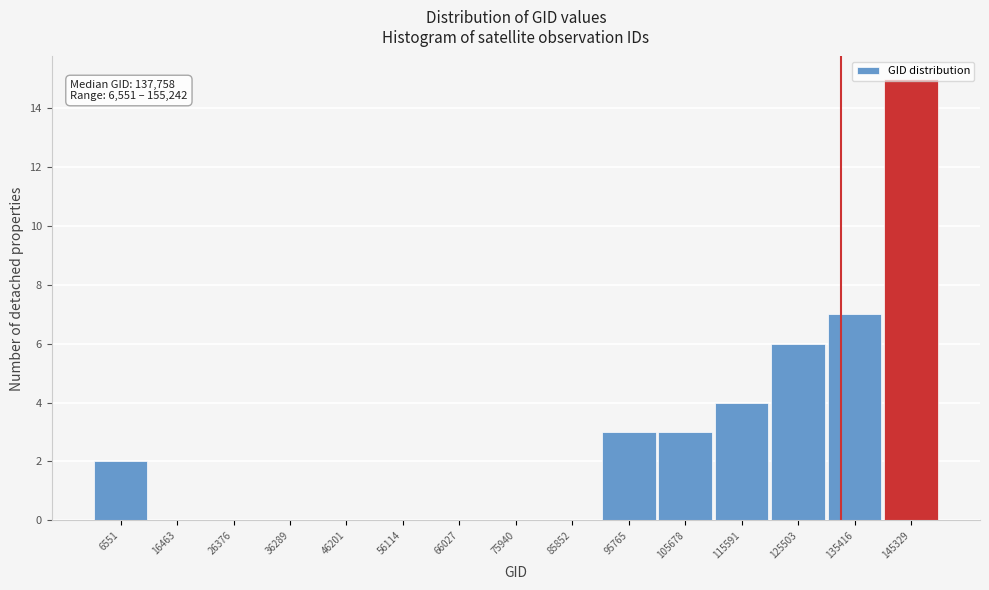

What is the sum of all values?

40